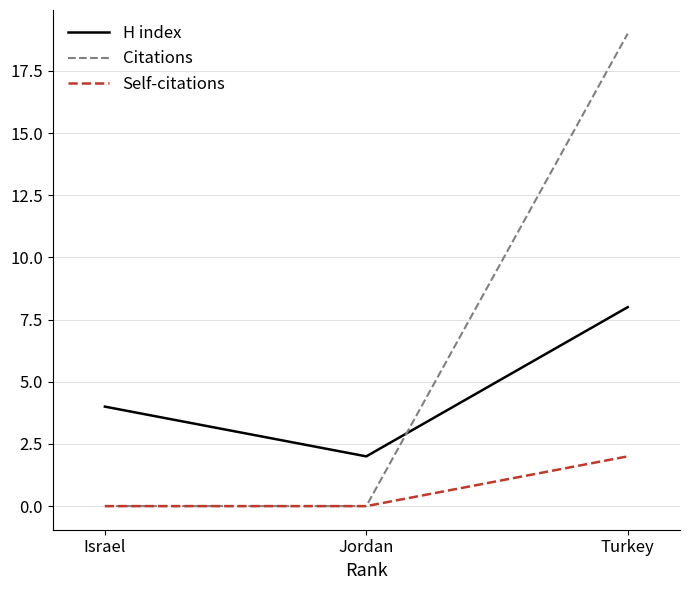

At which label is H index closest to 5?

Israel